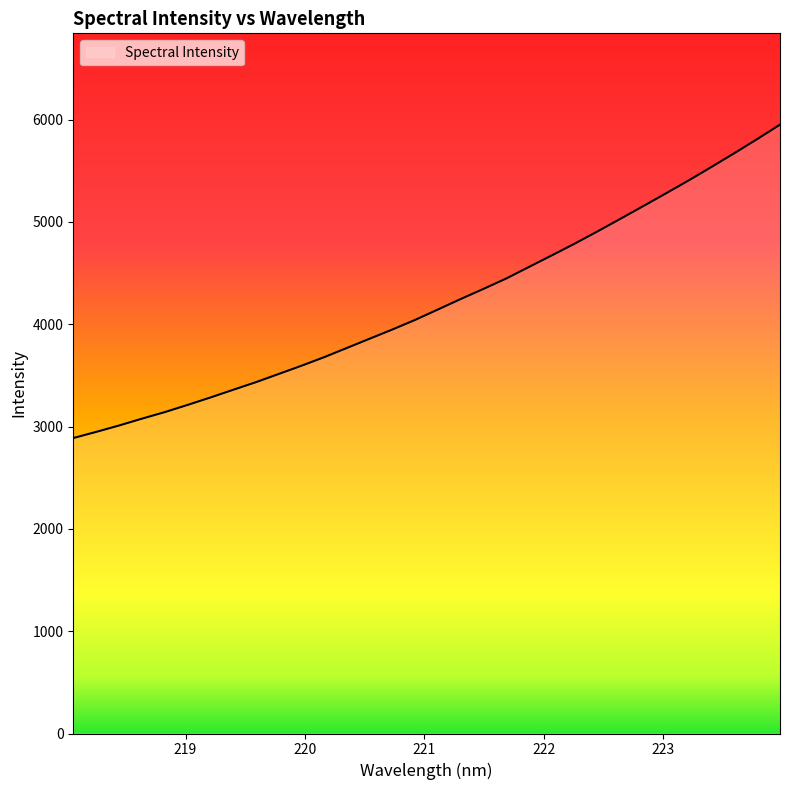

What is the average value?

4210.3